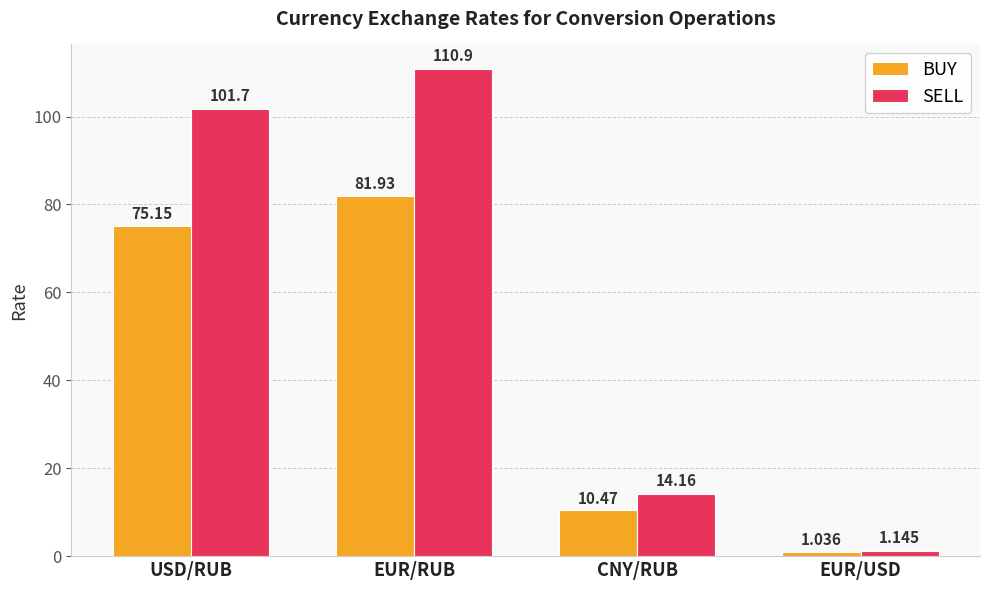

Rank the series by their maximum value, from lowest to highest.

BUY, SELL